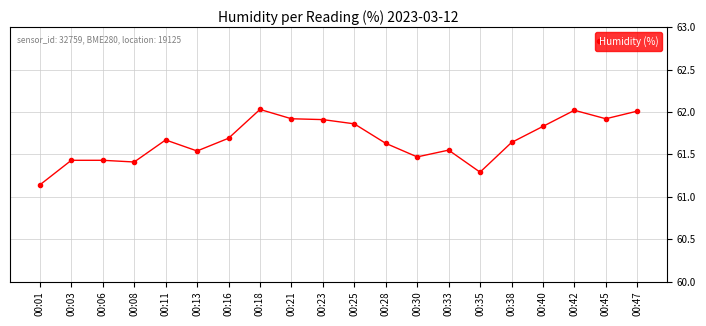

True or false: there are more than 0 points higher than both neighbors.

True